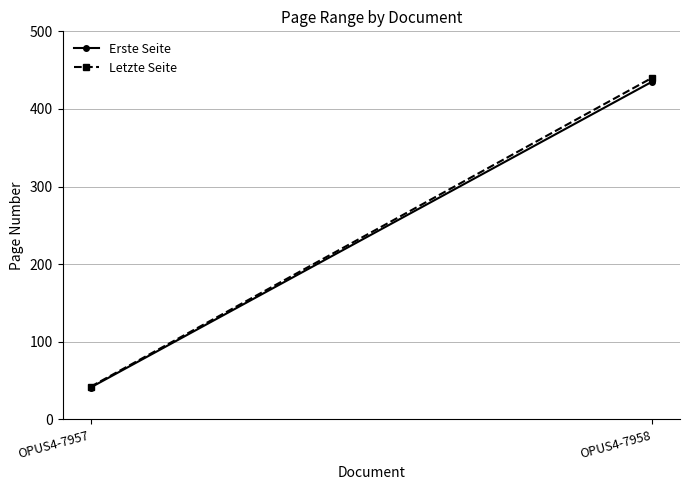

List the series in order of their overall mean, highest first.

Letzte Seite, Erste Seite